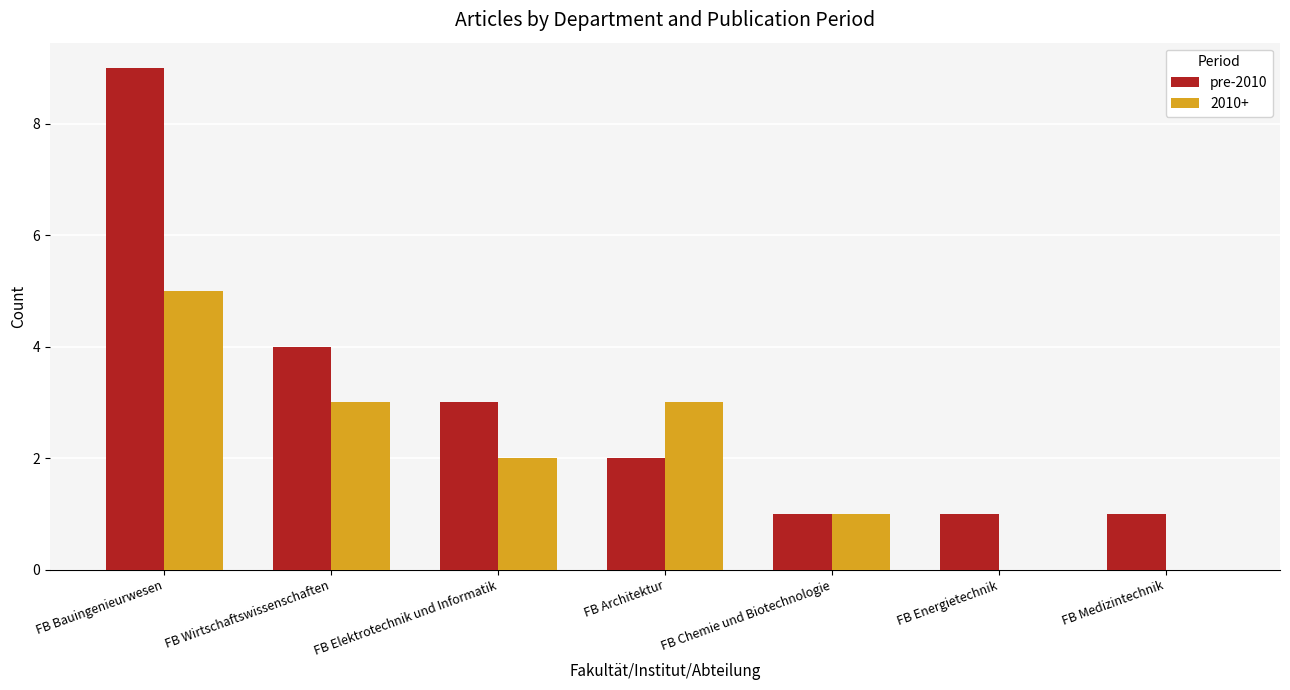

Reading right to left, what are all the values shown in this chart?

pre-2010: FB Medizintechnik=1	FB Energietechnik=1	FB Chemie und Biotechnologie=1	FB Architektur=2	FB Elektrotechnik und Informatik=3	FB Wirtschaftswissenschaften=4	FB Bauingenieurwesen=9
2010+: FB Medizintechnik=0	FB Energietechnik=0	FB Chemie und Biotechnologie=1	FB Architektur=3	FB Elektrotechnik und Informatik=2	FB Wirtschaftswissenschaften=3	FB Bauingenieurwesen=5